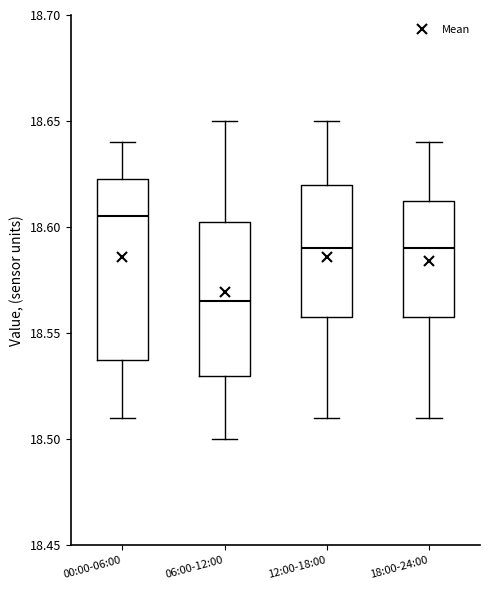

Which box's median line is the highest?

00:00-06:00